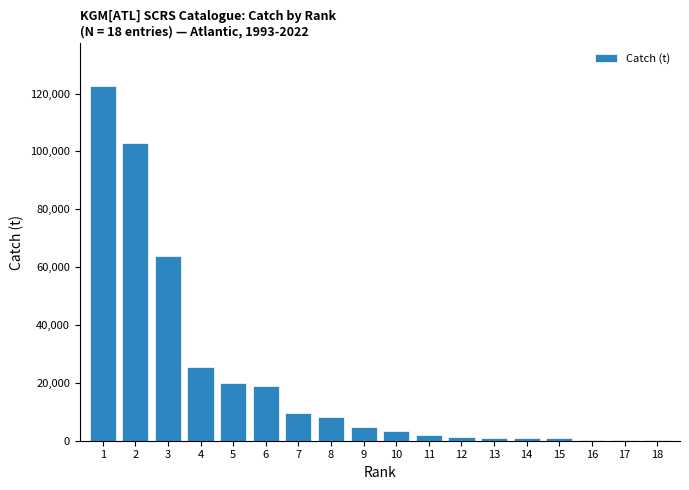

What is the greatest value displayed?

122642.8